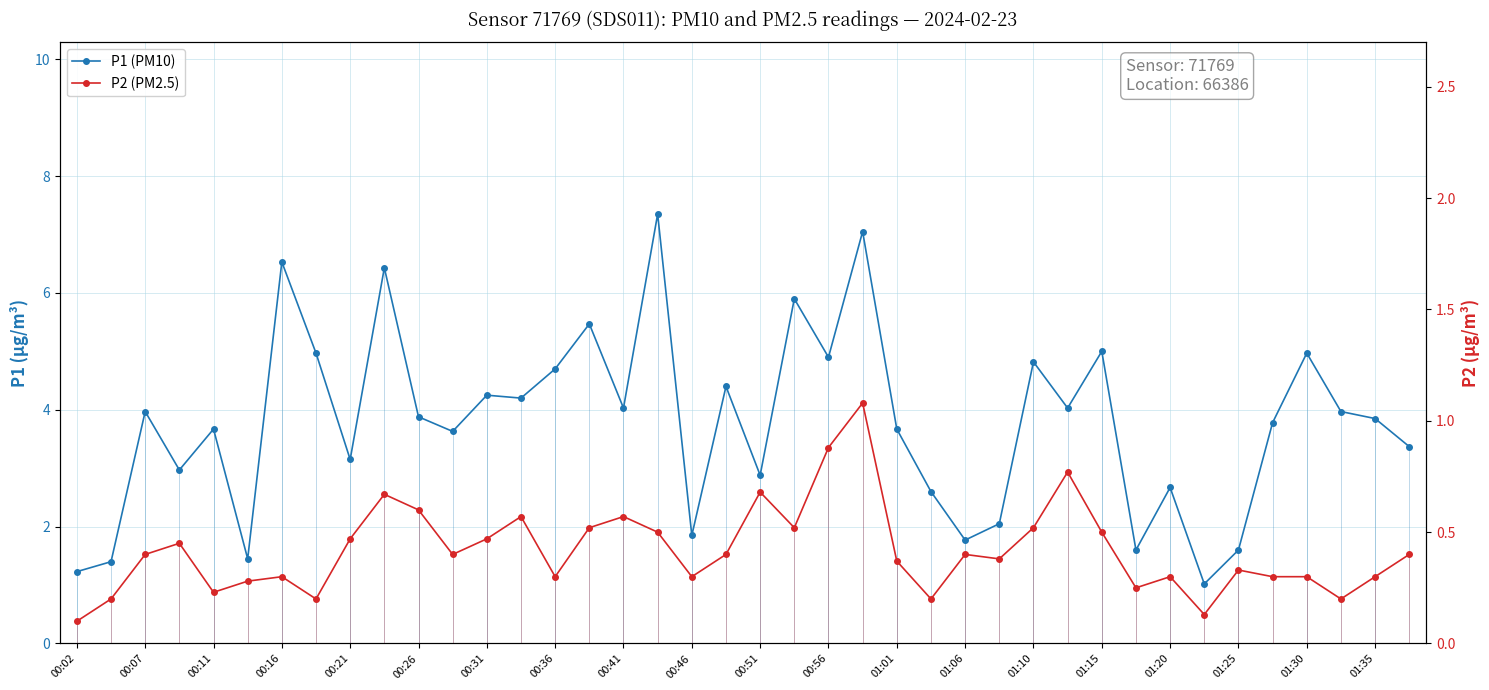

What is the sum of the P2 values at 00:07 and 00:36?

0.7